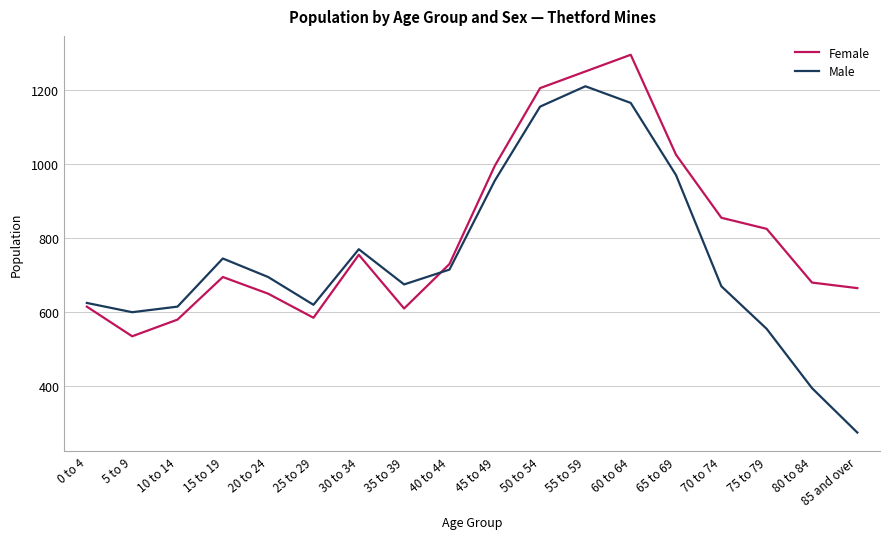

Which series has the largest range (max minus min)?

Male